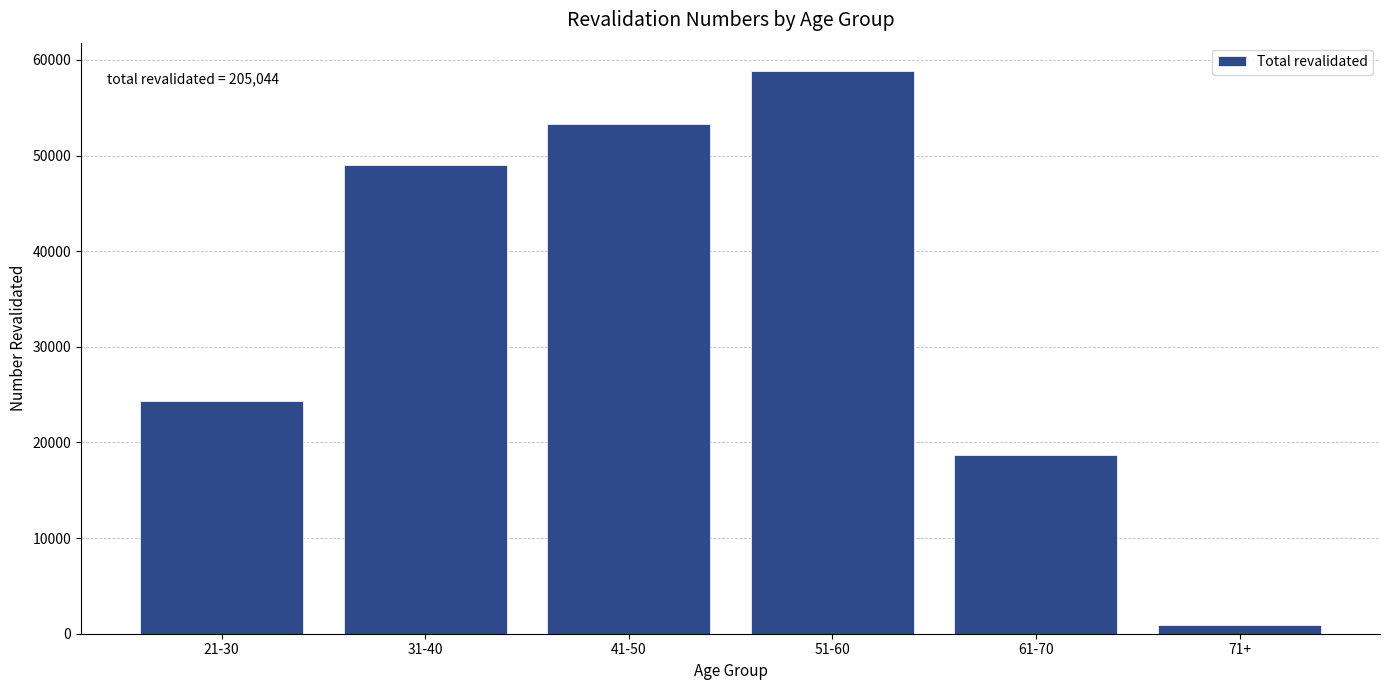

Reading right to left, list all the values displayed in this chart.

71+=894	61-70=18665	51-60=58868	41-50=53260	31-40=49064	21-30=24293